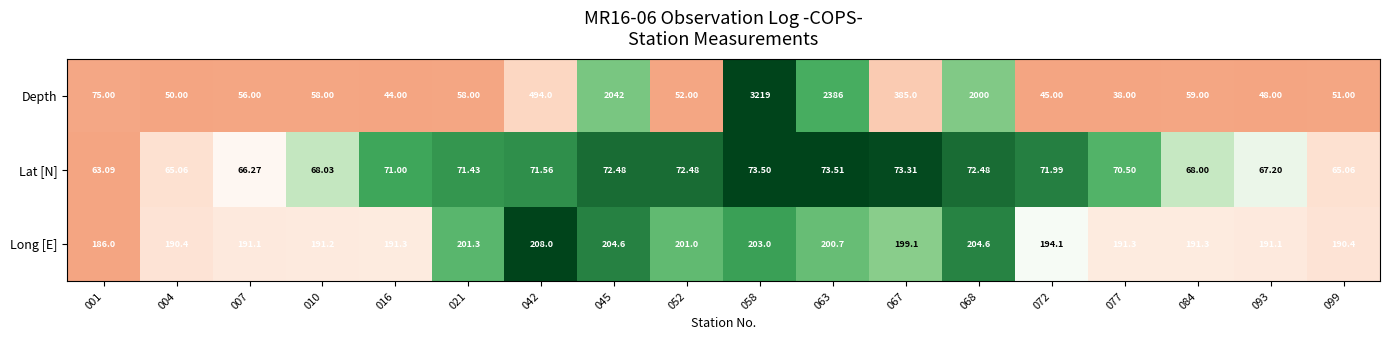

Which series has the widest spread of values?

Depth